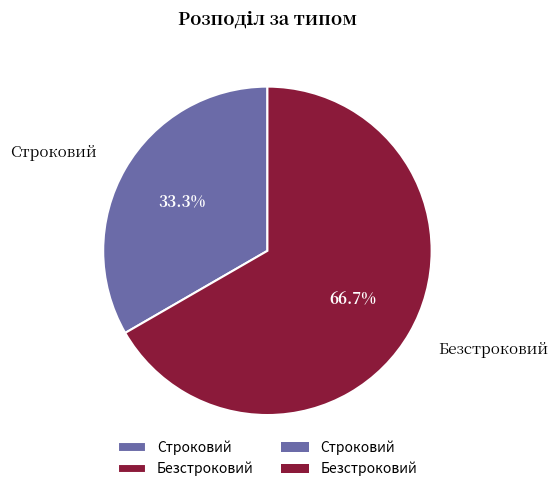

What percentage is the Строковий slice, to the nearest percent?

33%